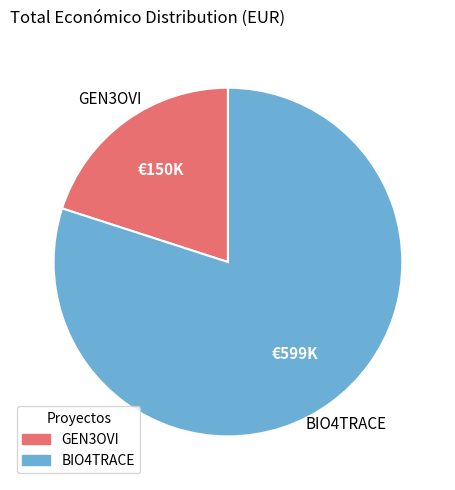

True or false: GEN3OVI accounts for 20% of the total.

True